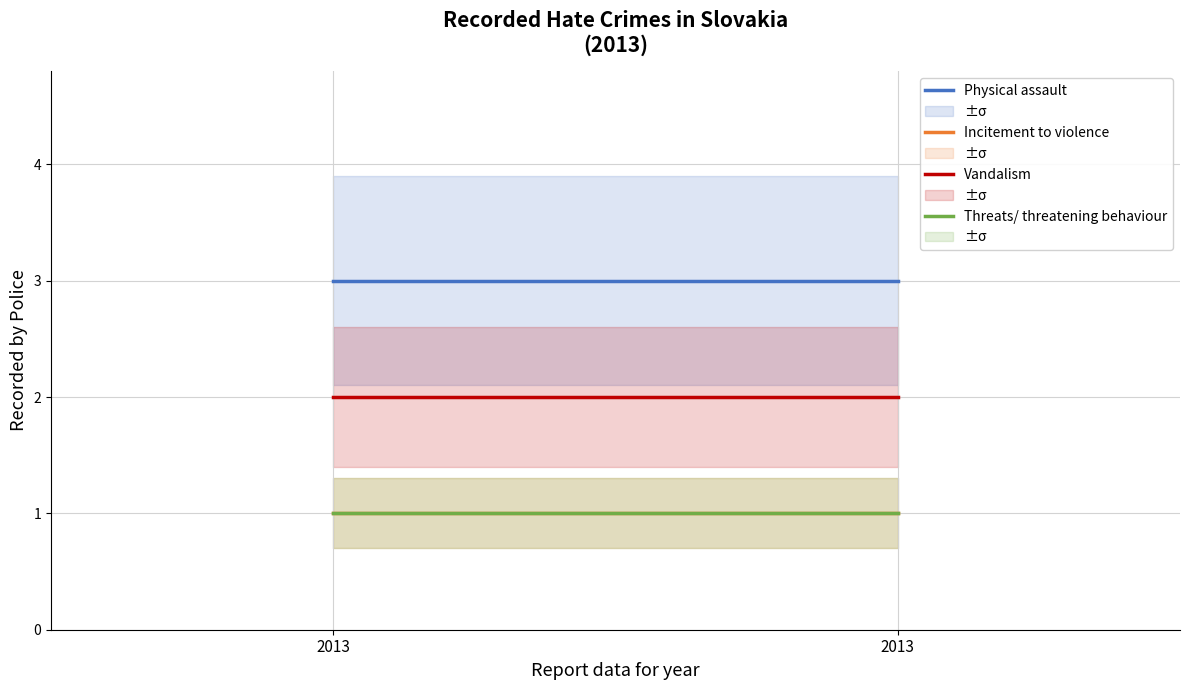

What is the average value of the Physical assault series?

3